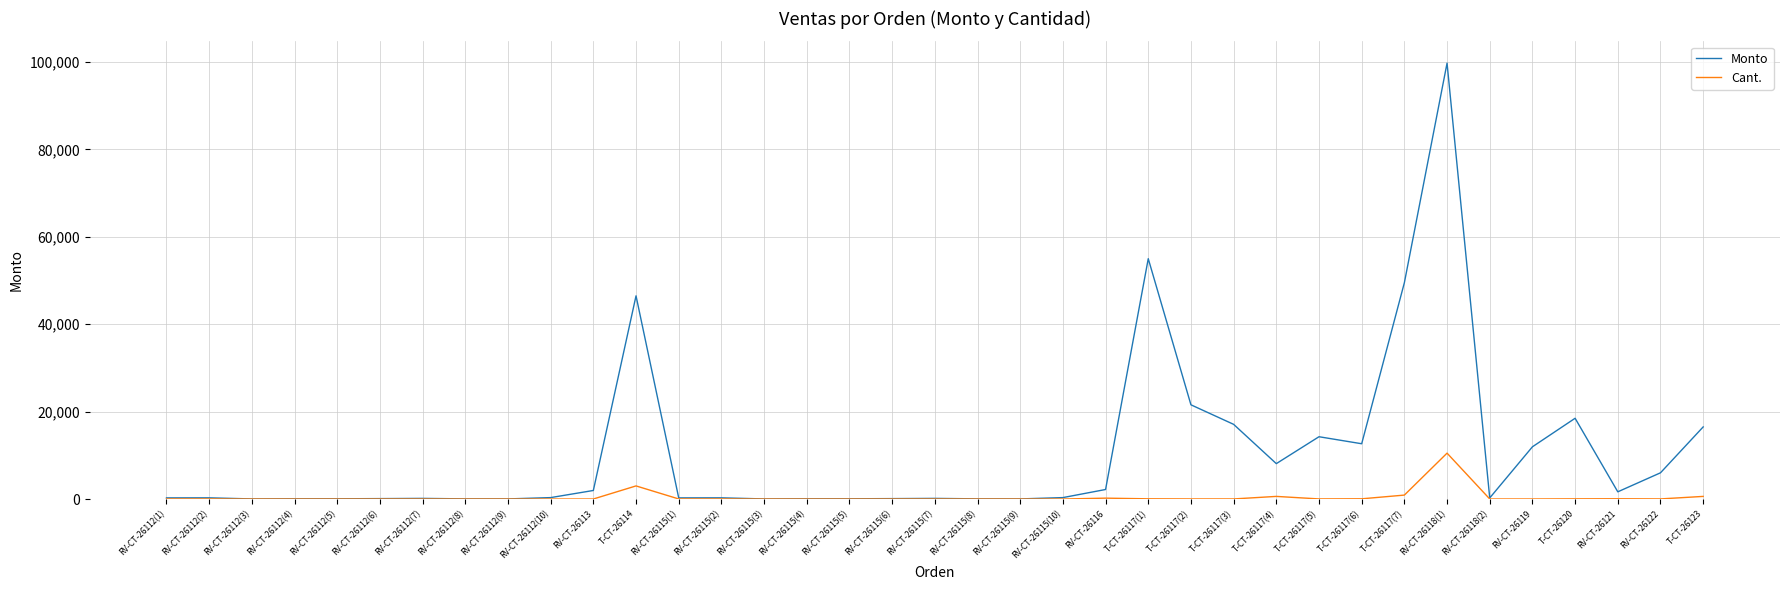

Count the number of categories in the chart.

37